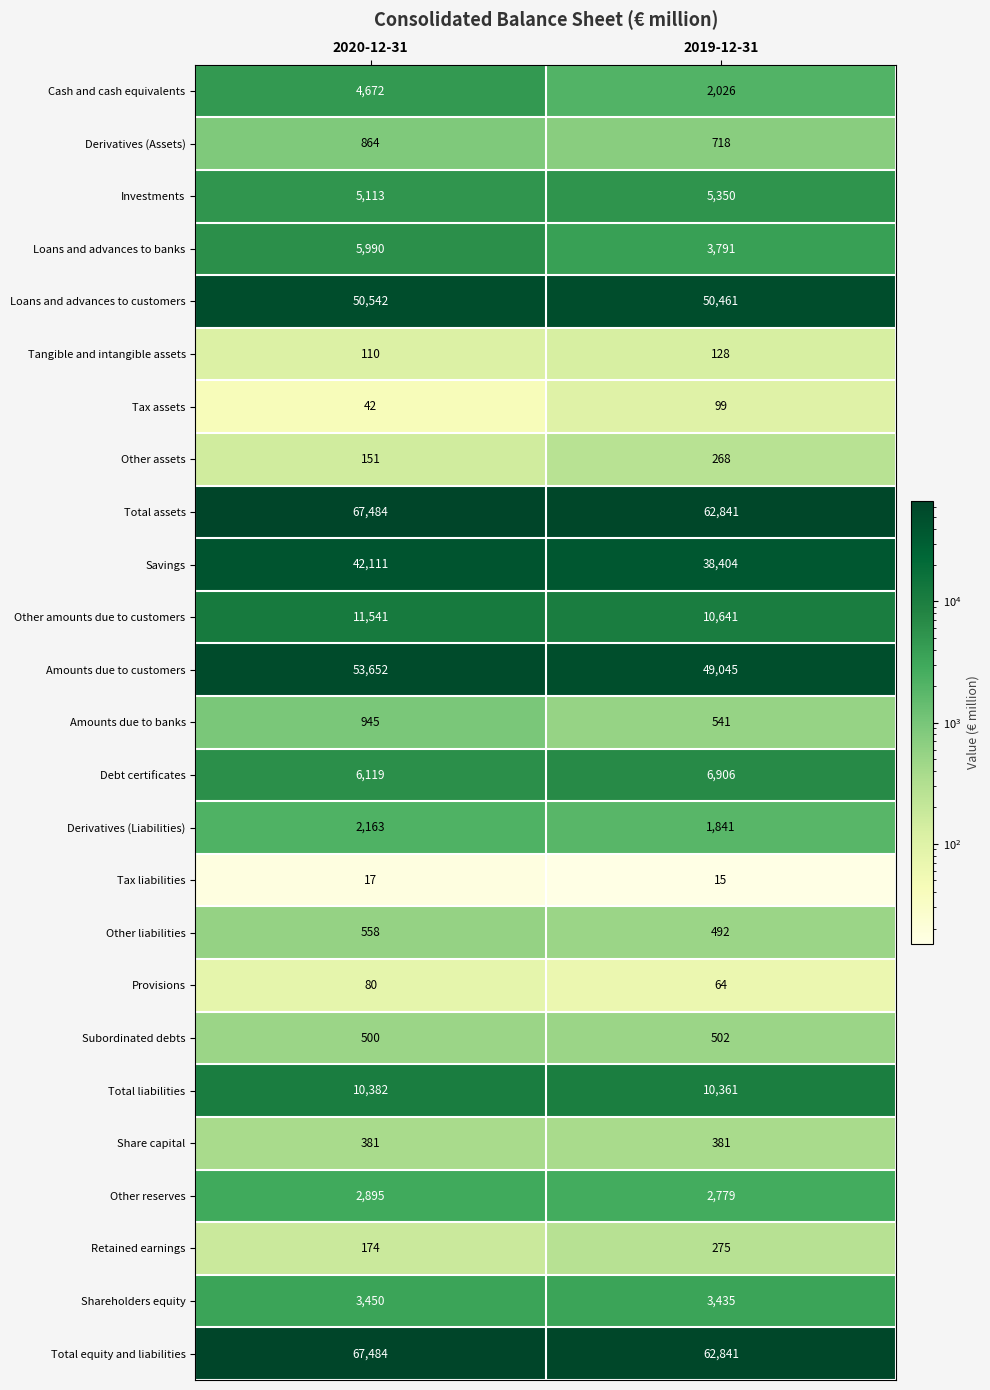

List the labels in order of Savings value, largest first.

2020-12-31, 2019-12-31